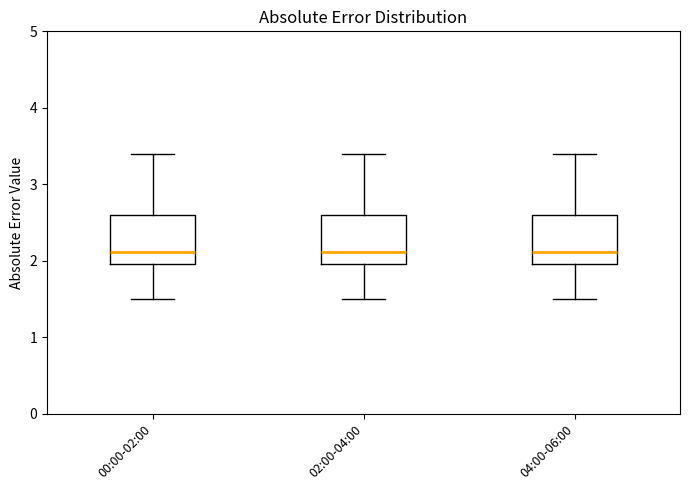

Reading left to right, read every box against the y-axis: the position of its median line, the range the box covers, and the ends of its whiskers. The values are not printed on the chart, so give them approximately, as read against the axis.

00:00-02:00: median 2.1, box 2.0 to 2.6, whiskers 1.5 to 3.4
02:00-04:00: median 2.1, box 2.0 to 2.6, whiskers 1.5 to 3.4
04:00-06:00: median 2.1, box 2.0 to 2.6, whiskers 1.5 to 3.4